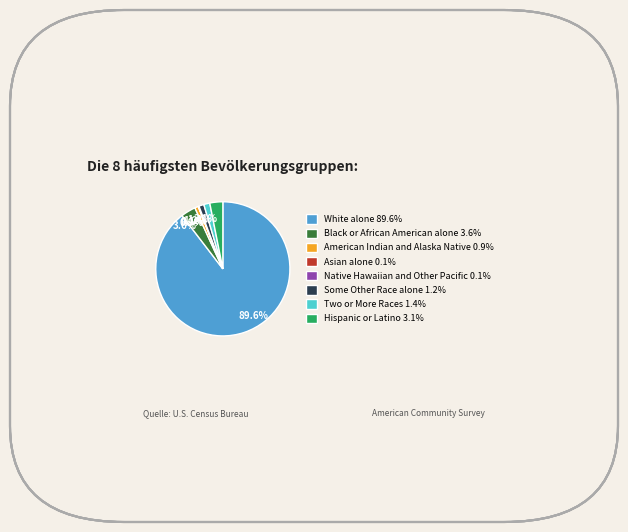

What percentage is the Black or African American alone slice, to the nearest percent?

4%